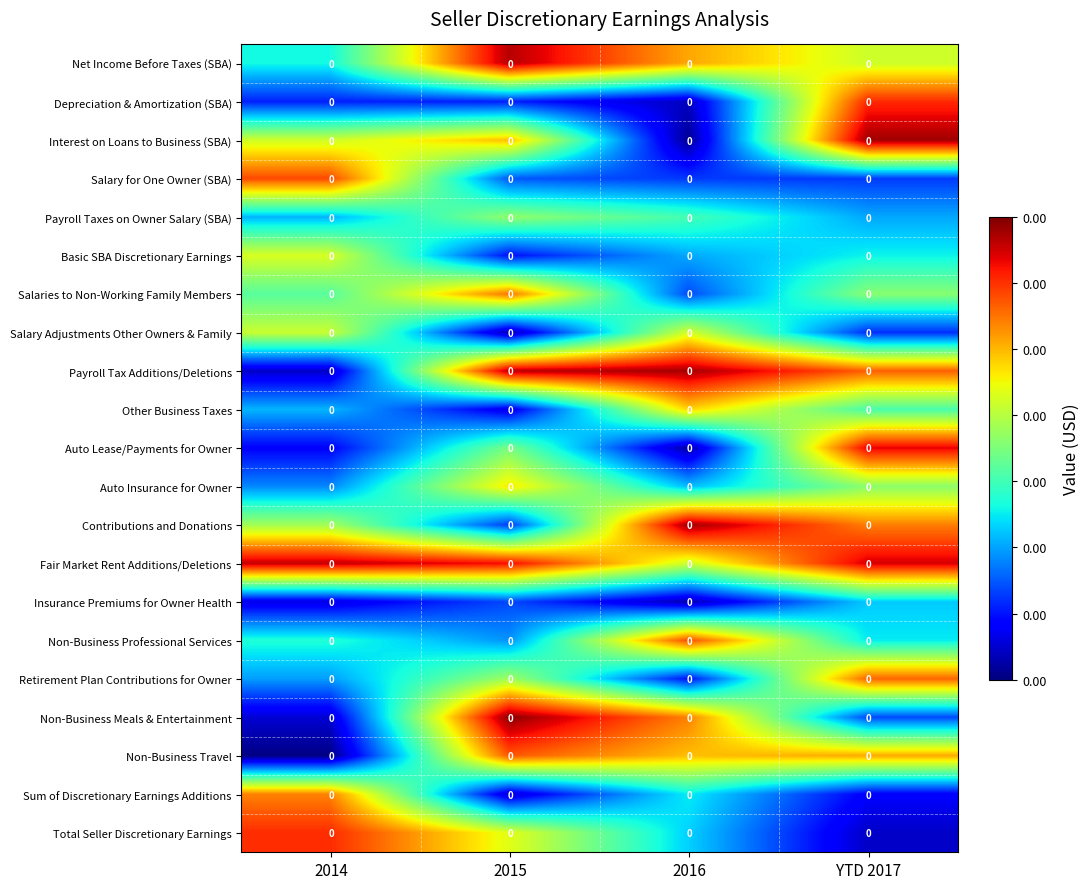

True or false: Non-Business Professional Services has a value of 0.0 at 2014.

False